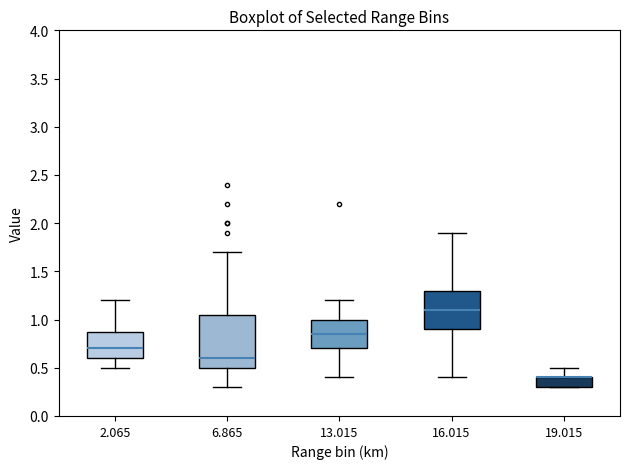

Which box is the tallest, from its lower edge to its upper edge?

6.865